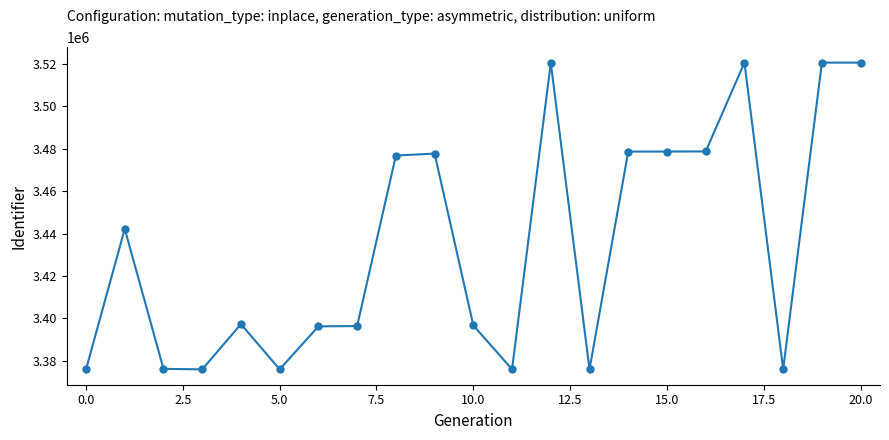

What is the greatest value displayed?

3520566